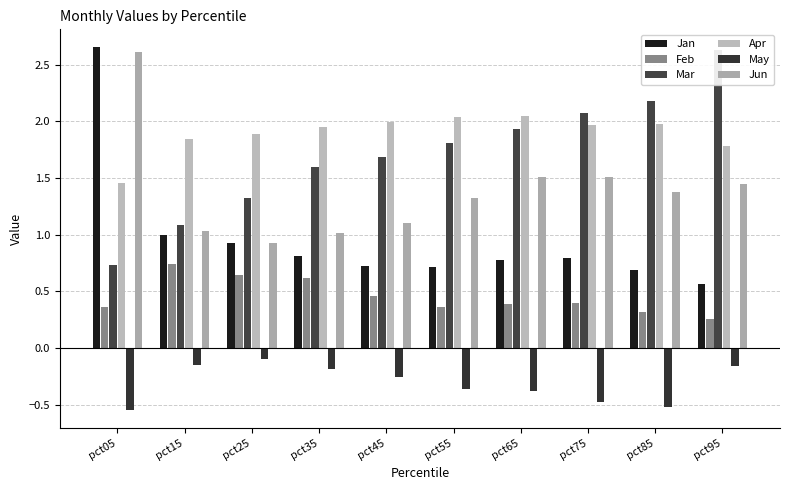

Does the chart contain any negative values?

Yes